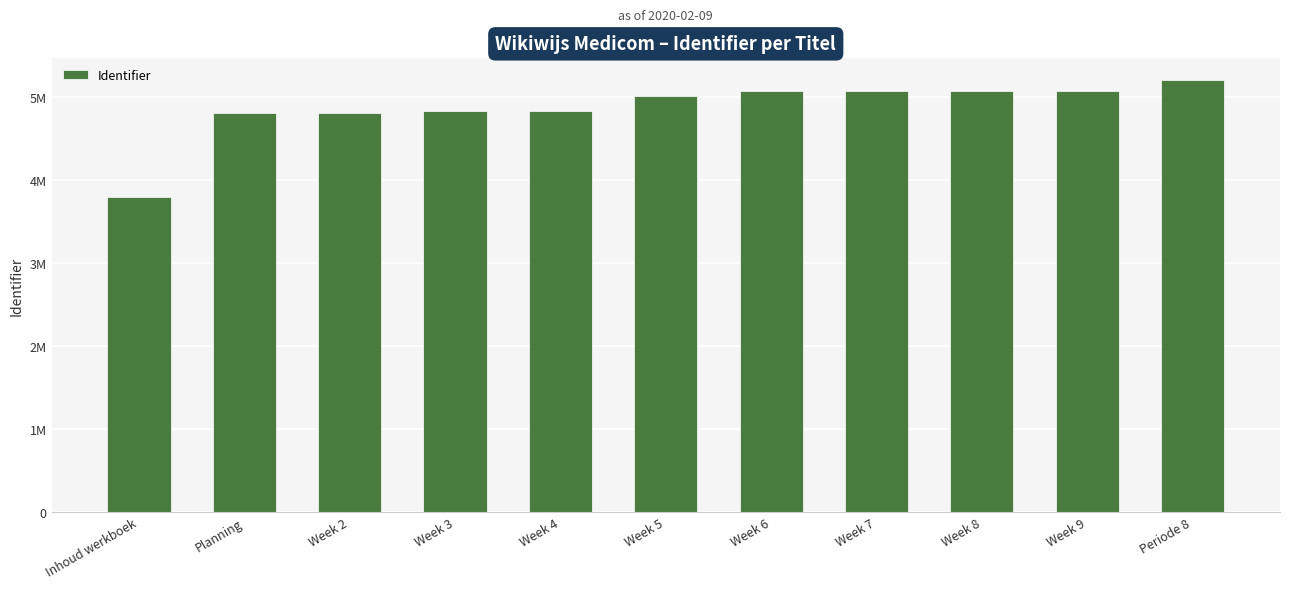

Reading left to right, extract all data points from this chart.

Inhoud werkboek=3787959	Planning=4809363	Week 2=4809429	Week 3=4824756	Week 4=4824758	Week 5=5014435	Week 6=5072688	Week 7=5072691	Week 8=5072693	Week 9=5072695	Periode 8=5207193